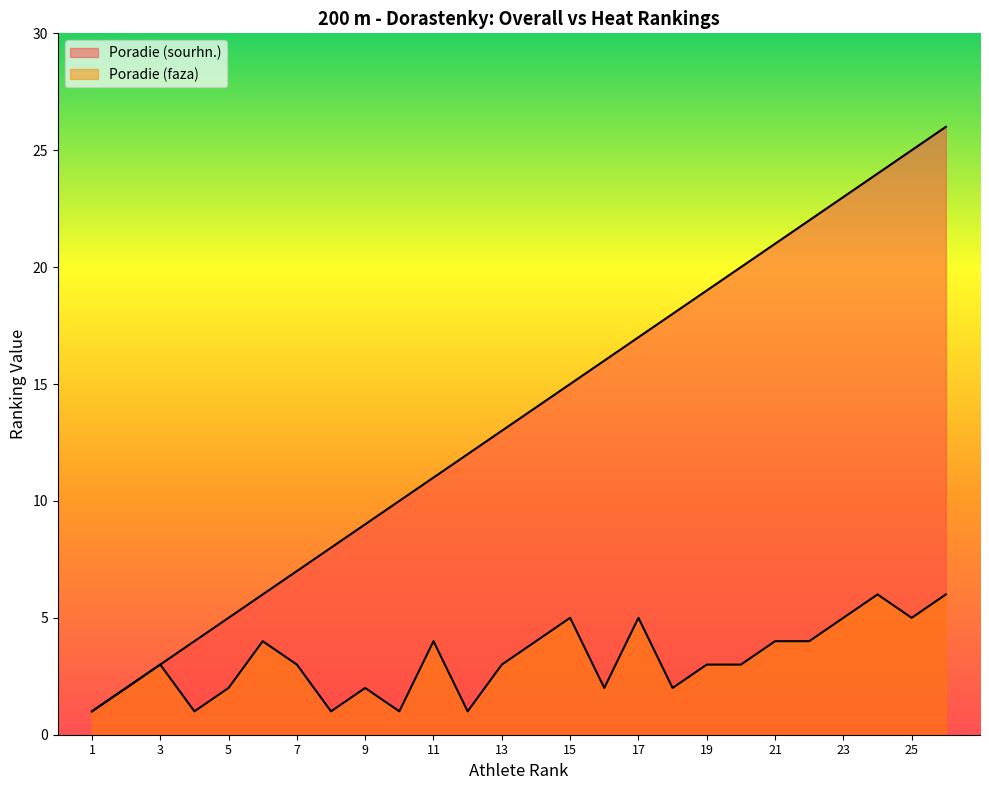

Reading left to right, extract all data points from this chart.

Poradie (sourhn.): 1=1	2=2	3=3	4=4	5=5	6=6	7=7	8=8	9=9	10=10	11=11	12=12	13=13	14=14	15=15	16=16	17=17	18=18	19=19	20=20	21=21	22=22	23=23	24=24	25=25	26=26
Poradie (faza): 1=1	2=2	3=3	4=1	5=2	6=4	7=3	8=1	9=2	10=1	11=4	12=1	13=3	14=4	15=5	16=2	17=5	18=2	19=3	20=3	21=4	22=4	23=5	24=6	25=5	26=6